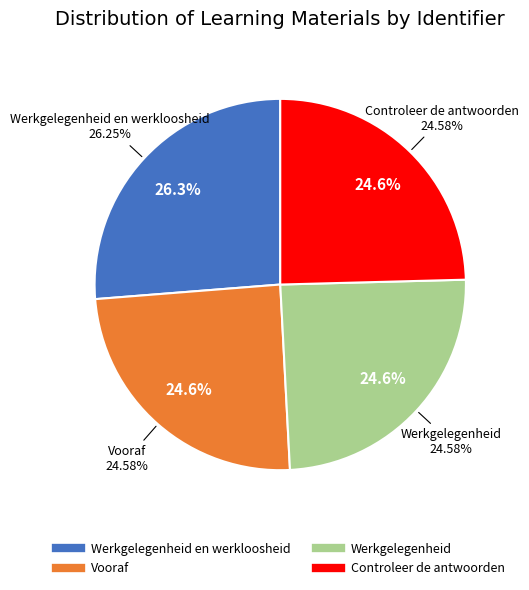

Does Vooraf represent more than half of the total?

No